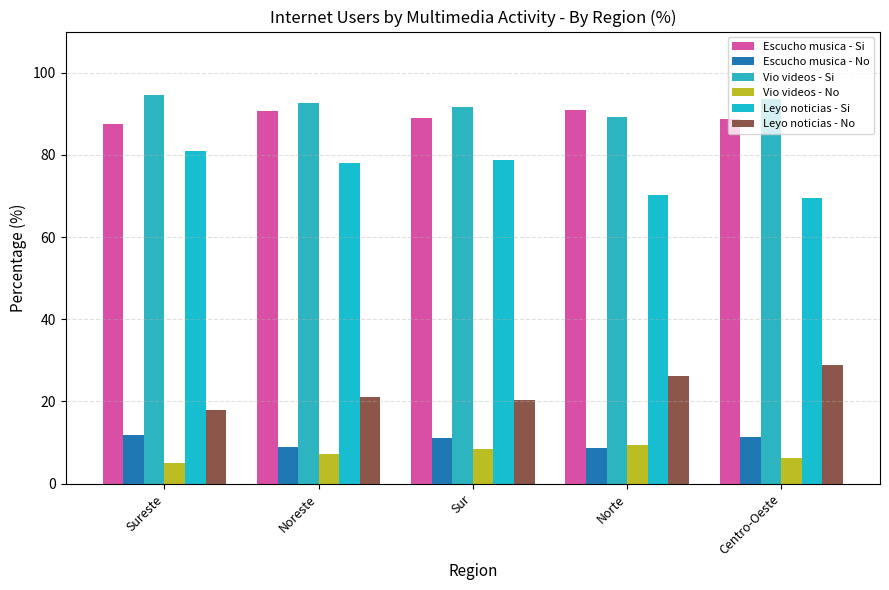

How many bars are there in each group?

6